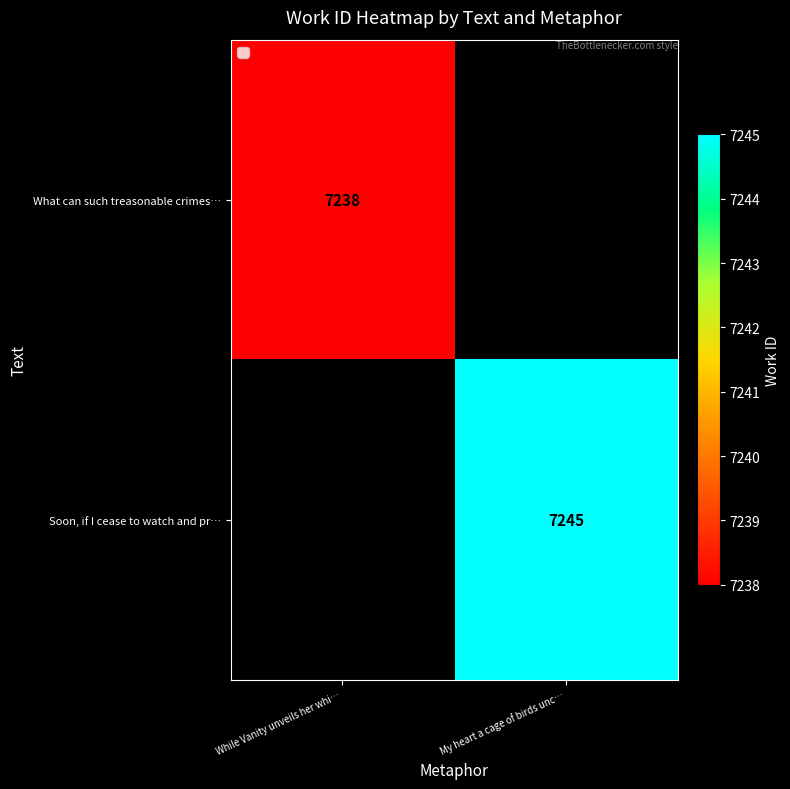

The value of What can such treasonable crimes… at While Vanity unveils her whi… is 7238. True or false?

True